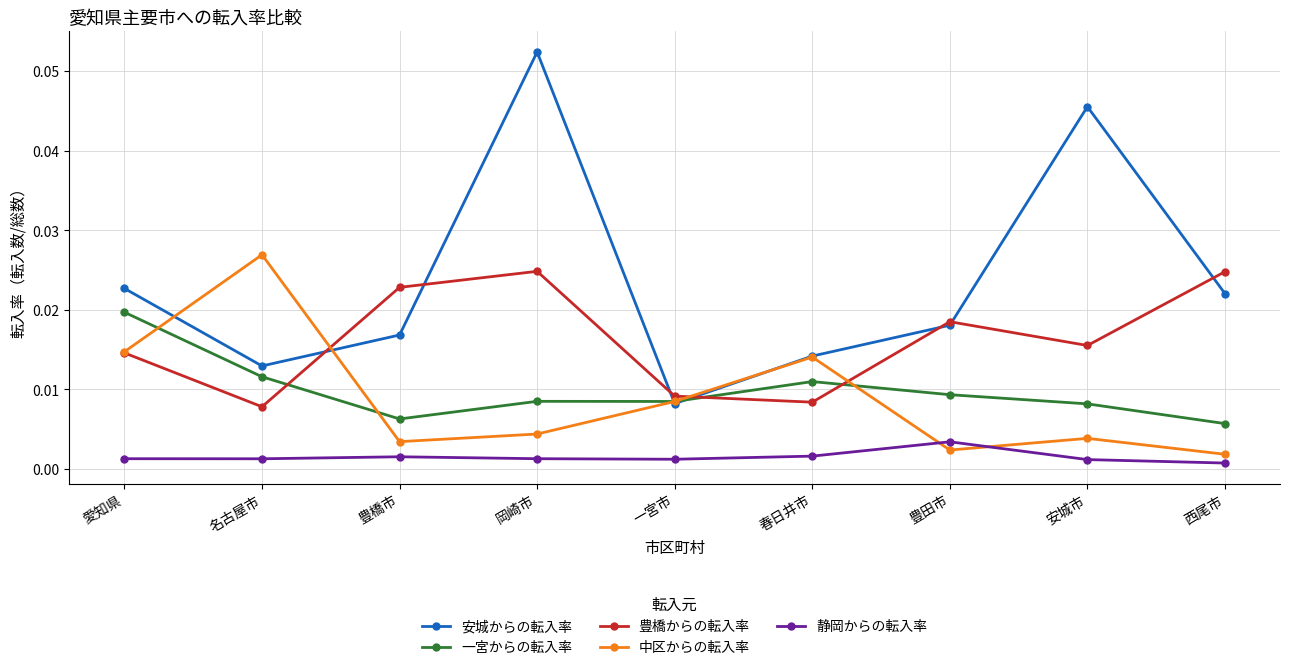

Is the value of 一宮からの転入率 at 岡崎市 greater than the value of 中区からの転入率 at 愛知県?

No